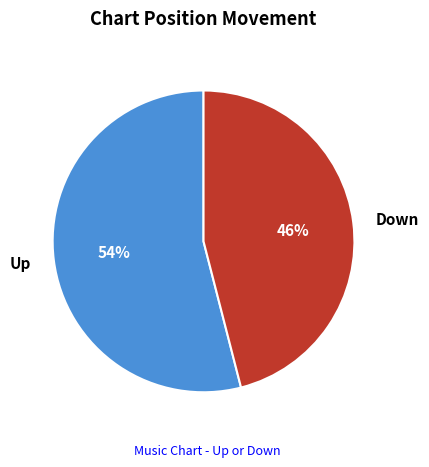

Between Down and Up, which is larger?

Up